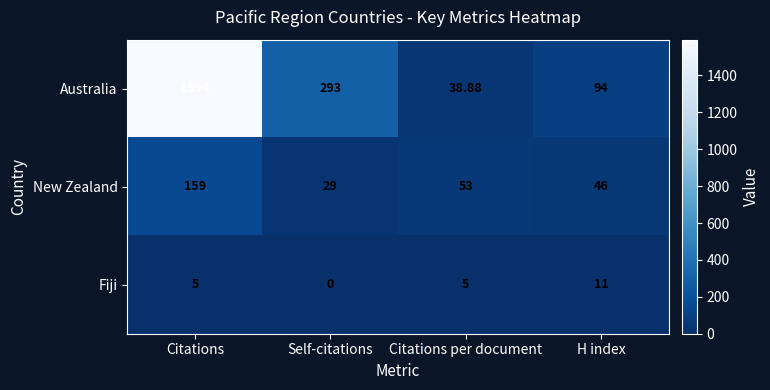

Which series has the widest spread of values?

Australia